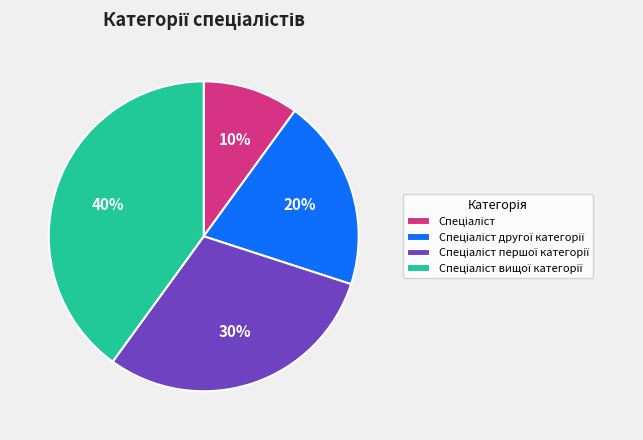

Does any single category account for the majority?

No